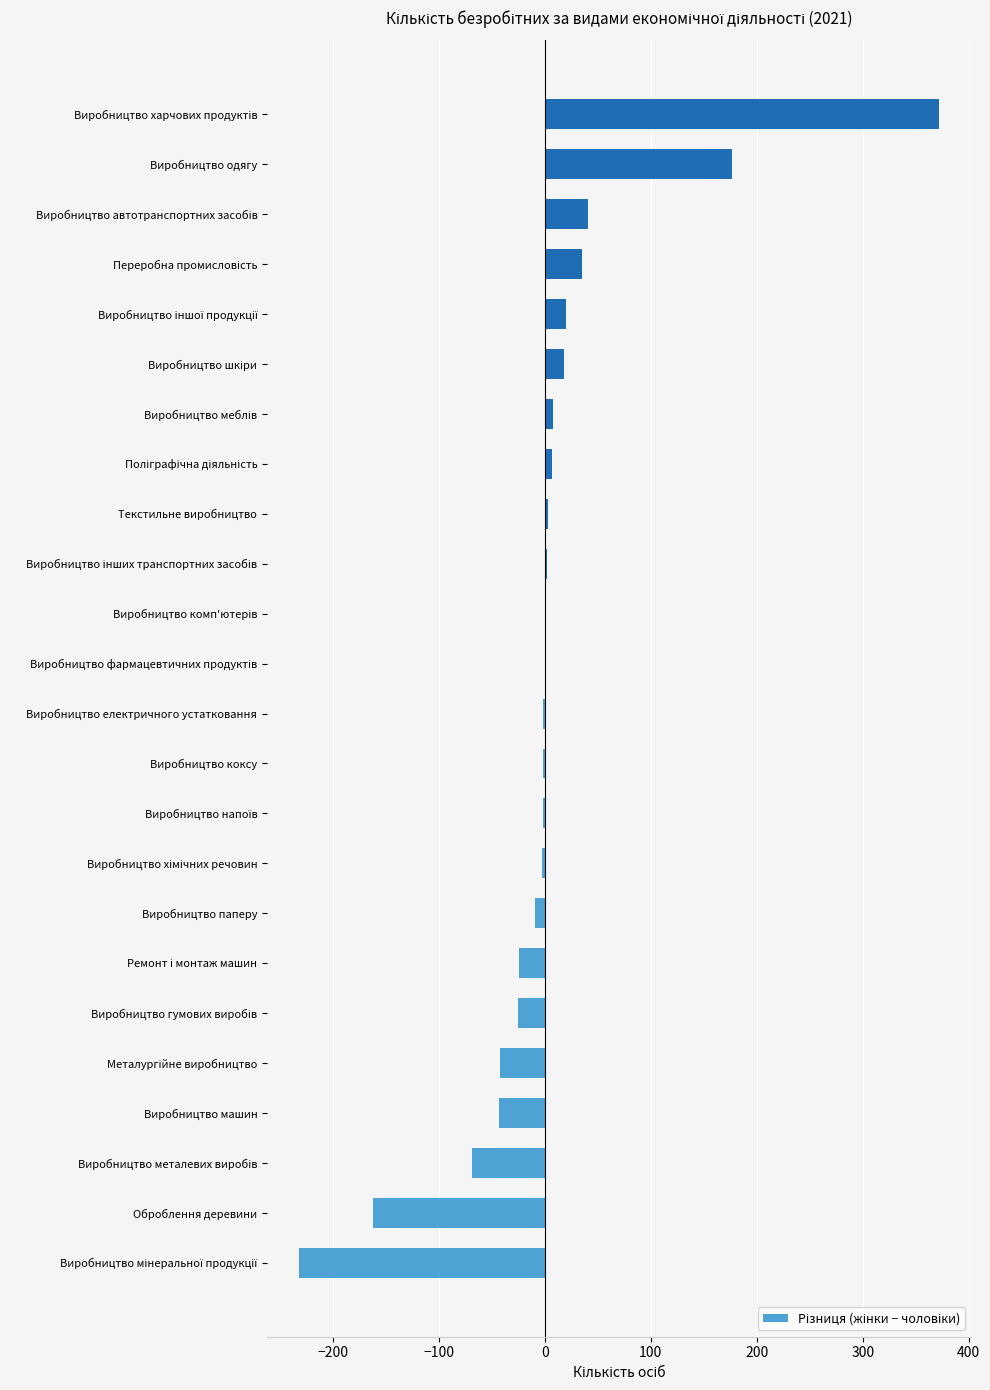

What is the sum of all values?

70